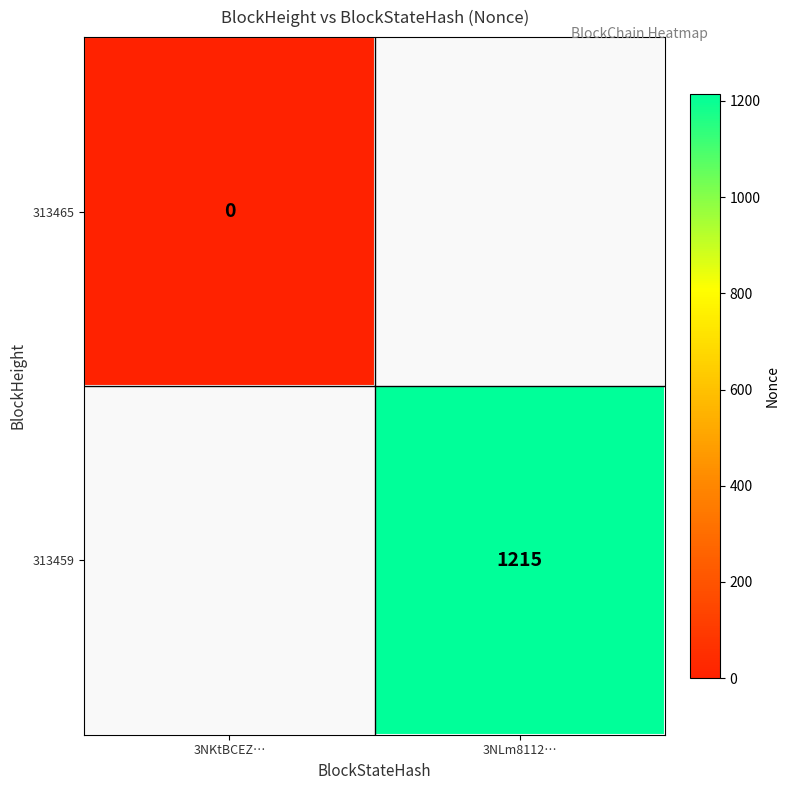

At which label is 313465 closest to 0?

3NKtBCEZ…